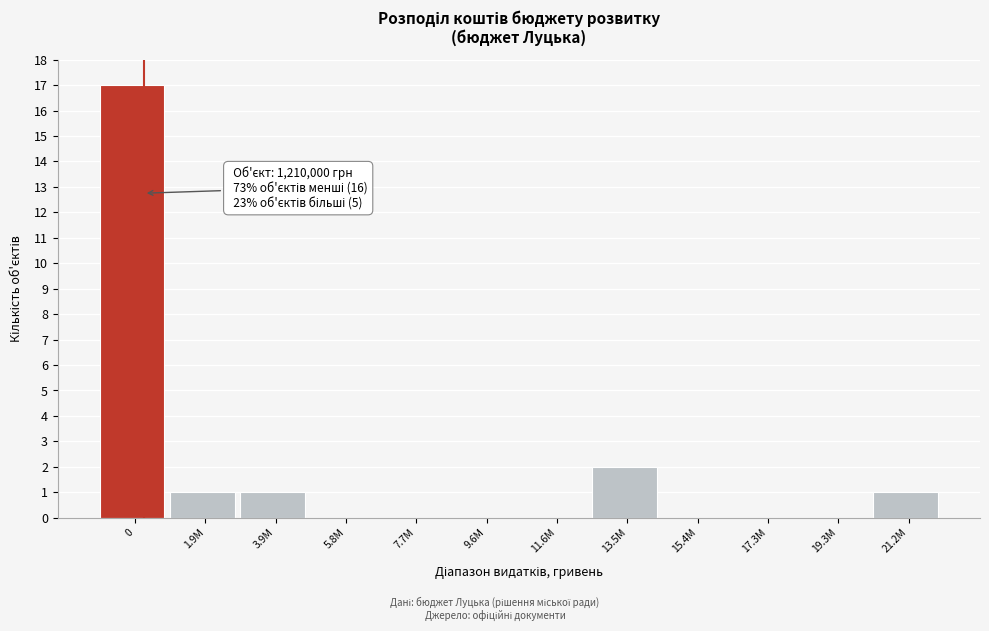

Reading left to right, list all the values displayed in this chart.

0=17	1.9M=1	3.9M=1	5.8M=0	7.7M=0	9.6M=0	11.6M=0	13.5M=2	15.4M=0	17.3M=0	19.3M=0	21.2M=1